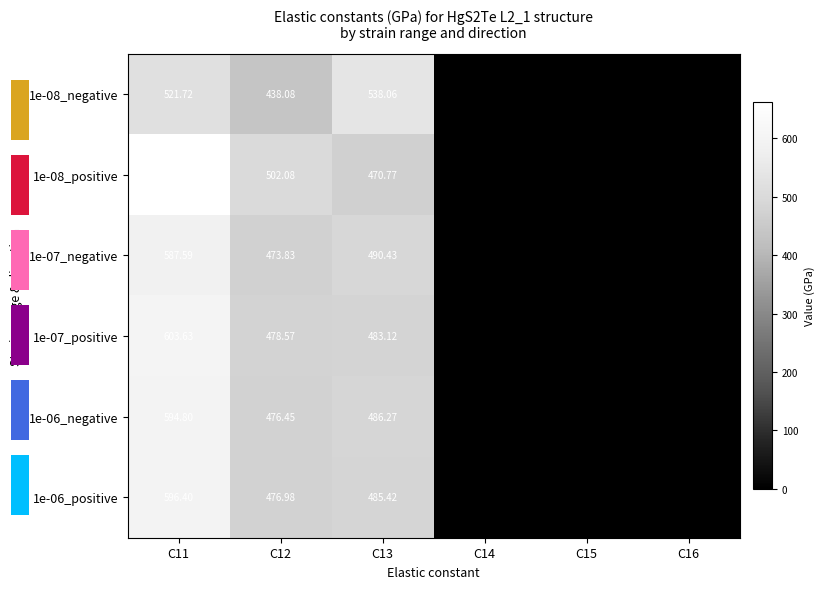

At which category does the chart reach its minimum across all series?

C16